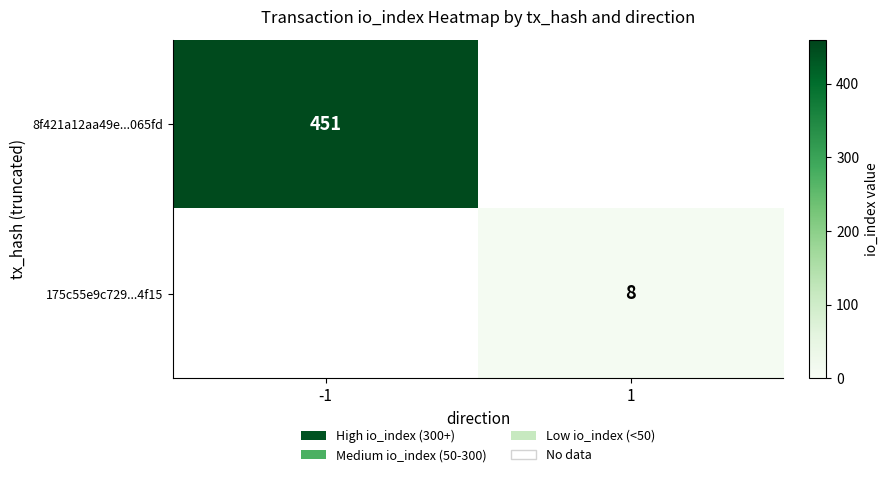

The 8f421a12aa49e...065fd series shows 638 at -1. True or false?

False